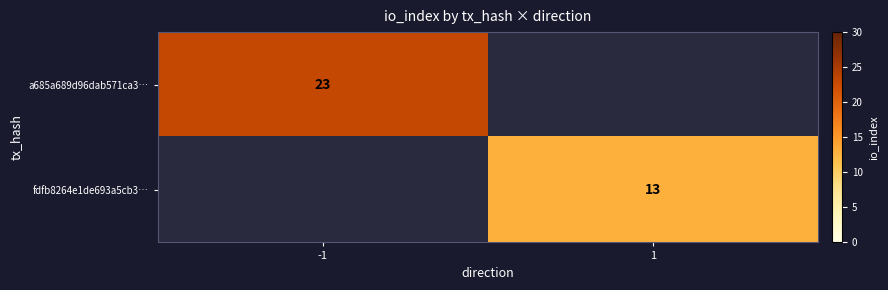

Between 1 and -1, which is larger?

-1